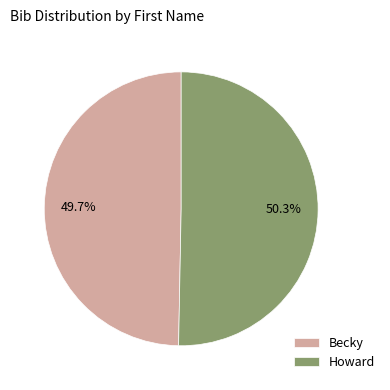

What percentage do Howard and Becky together represent?

100.0%